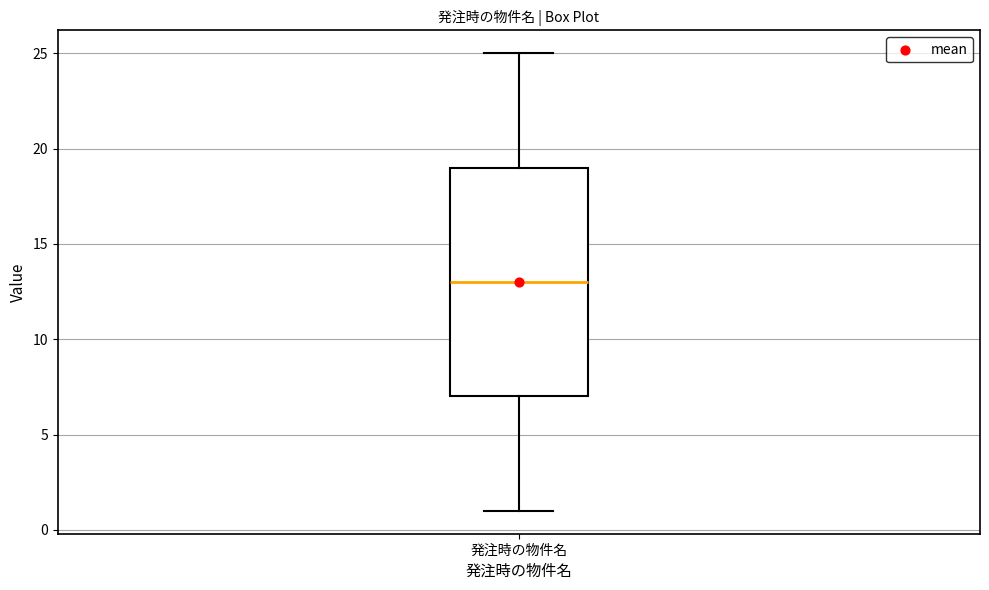

Where is the lower edge of the box for 発注時の物件名 on the y-axis? The values are not printed on the chart, so give them approximately, as read against the axis.

7